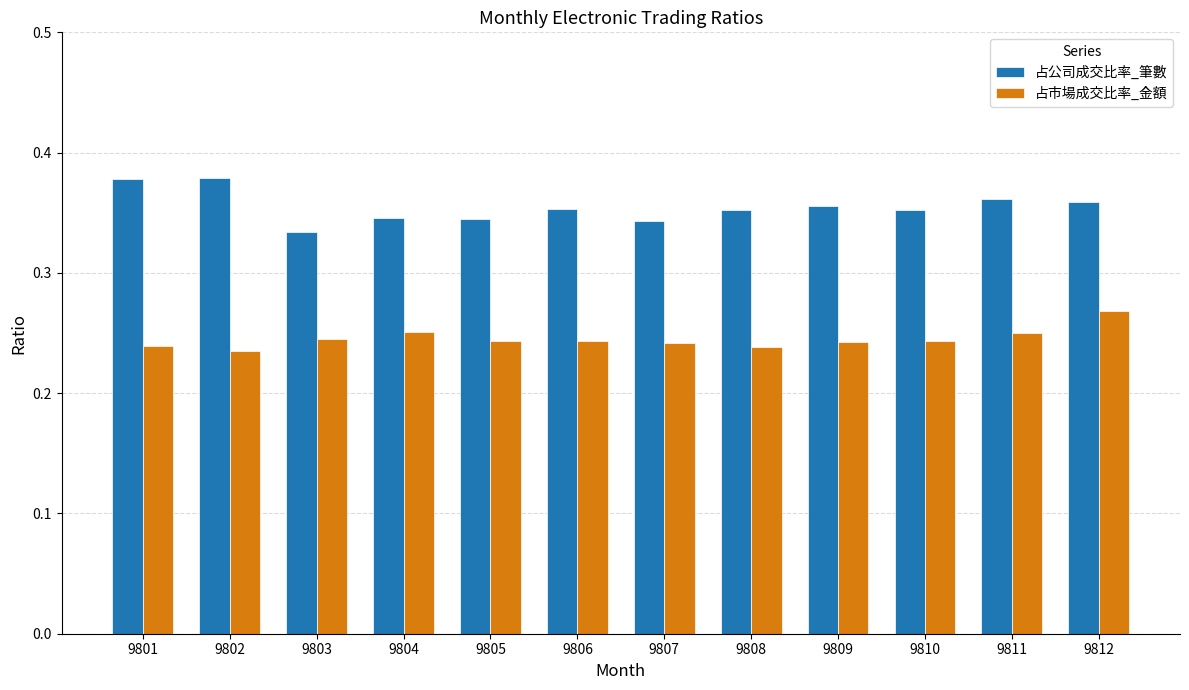

What are all the series names shown in the legend?

占公司成交比率_筆數, 占市場成交比率_金額